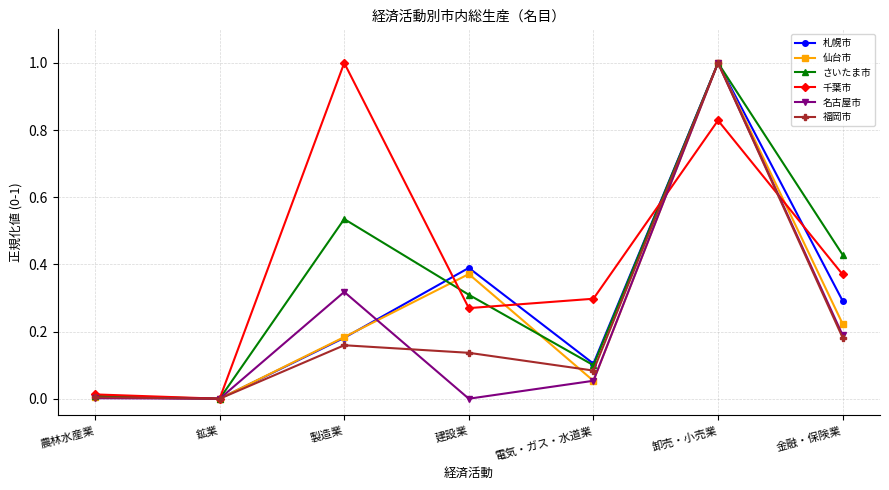

True or false: 千葉市 has more than 0 points higher than both neighbors.

True